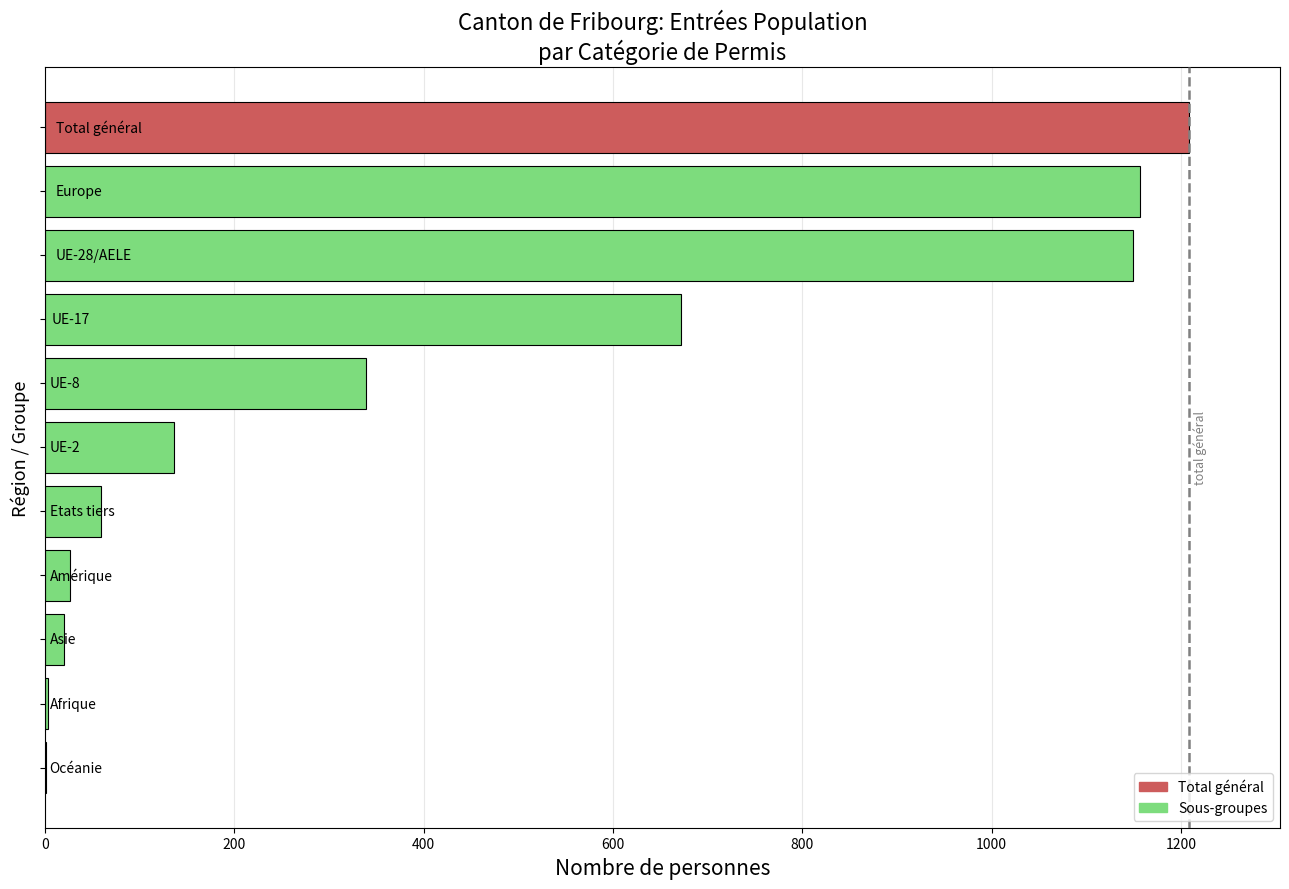

What is the maximum value shown in the chart?

1208